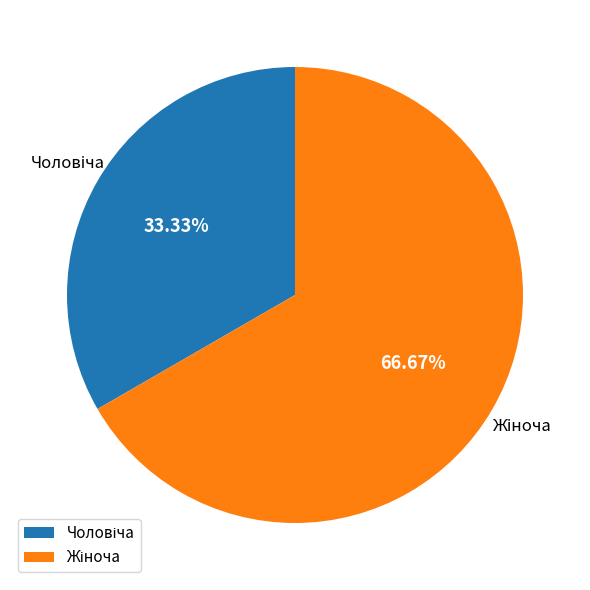

How many segments does this pie chart have?

2